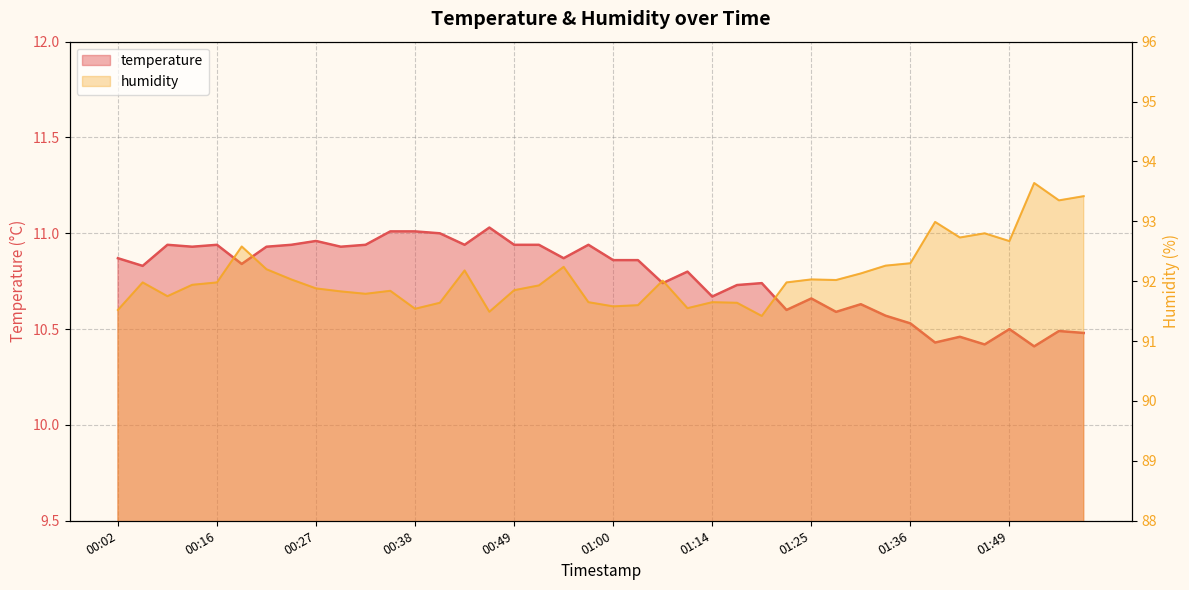

Does the chart display data point markers on the line(s)?

No